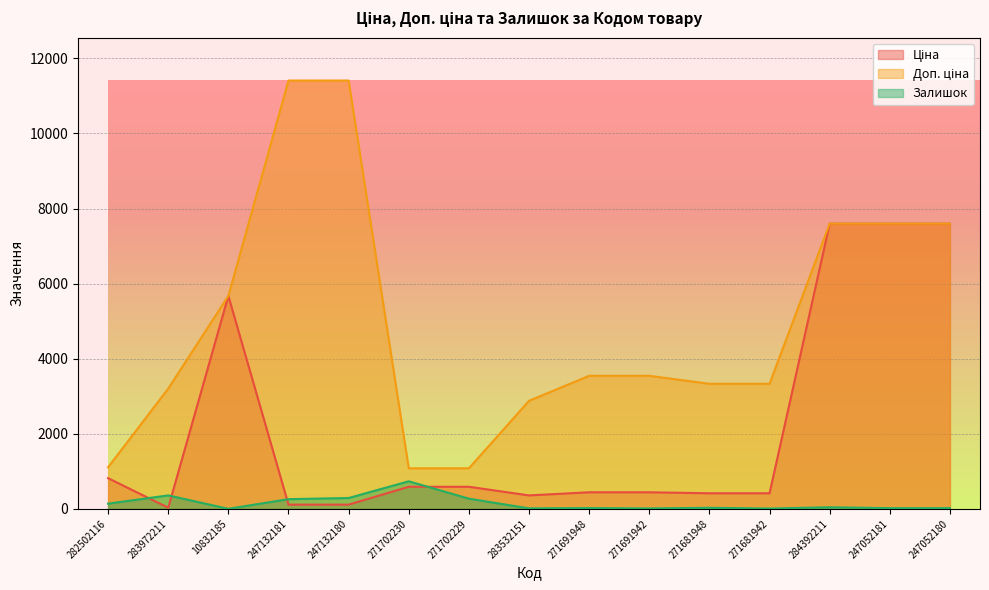

What is the value of the Ціна point at the 9th from the left?

443.1